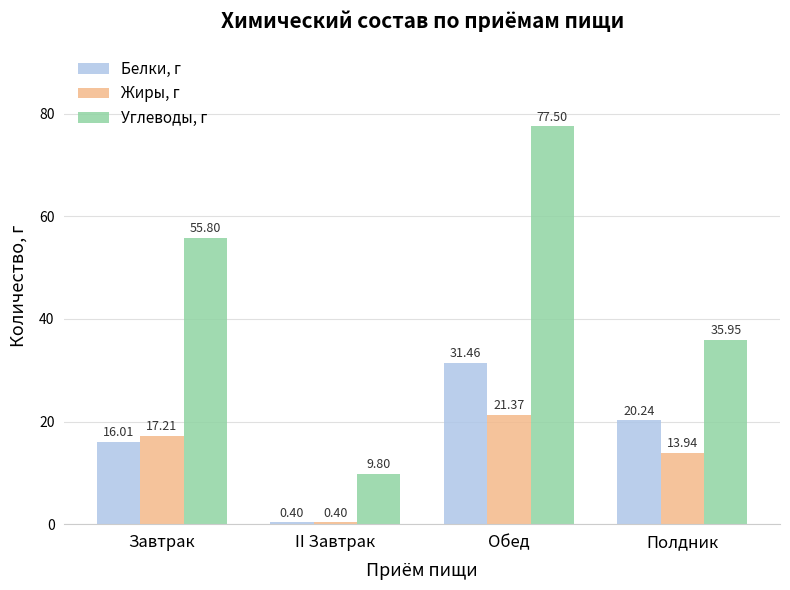

Reading left to right, list all the values displayed in this chart.

Белки, г: 16.0	0.4	31.5	20.2
Жиры, г: 17.2	0.4	21.4	13.9
Углеводы, г: 55.8	9.8	77.5	36.0